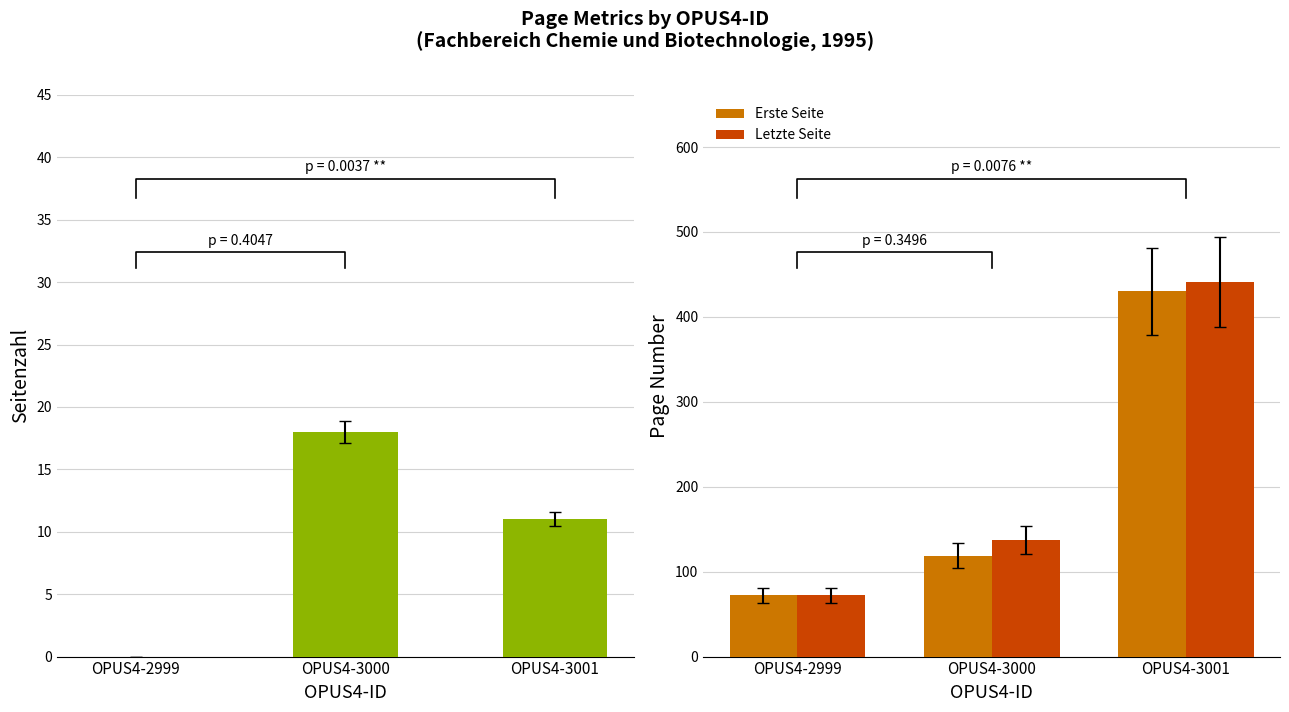

True or false: Erste Seite has a value of 72 at OPUS4-2999.

True